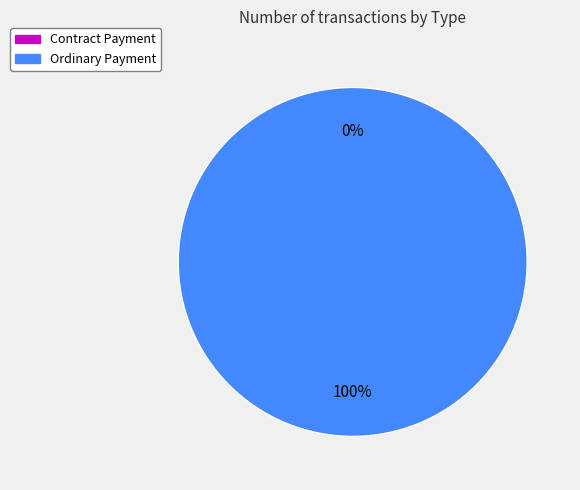

Which slice is the smallest?

Contract Payment